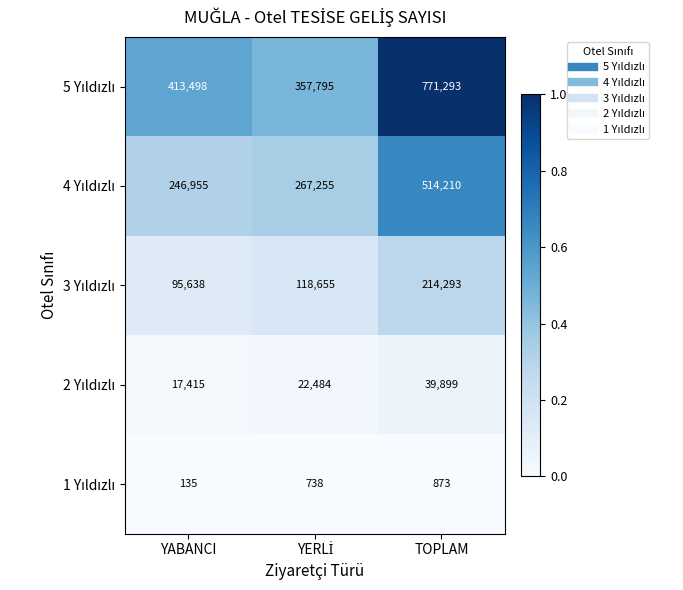

What is the spread (max minus min) of values at TOPLAM?

770420